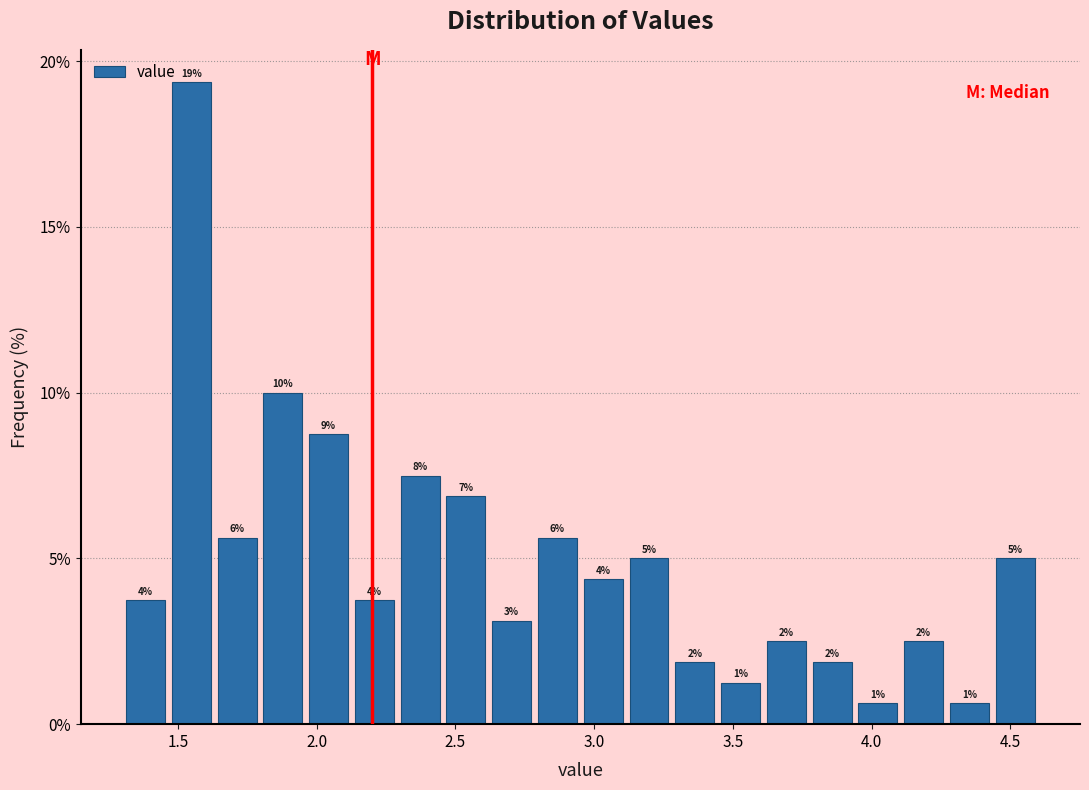

Around what value on the x-axis is the tallest bar? Give the approximate position of its centre, as read against the axis.

1.55